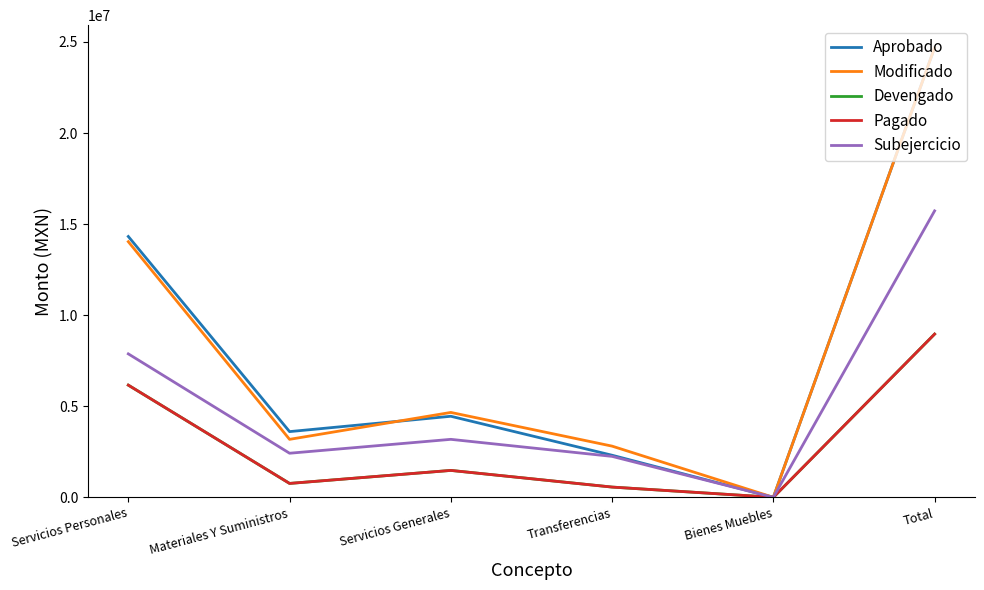

The Modificado series shows 16071546.6 at Total. True or false?

False